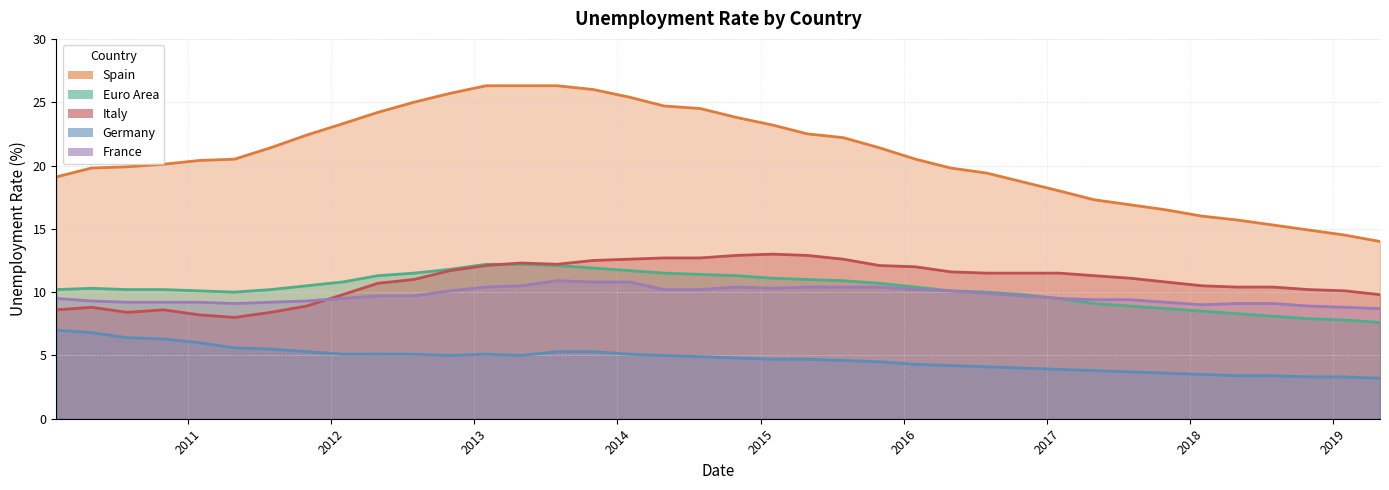

True or false: 1Euro Area and 2France intersect in this chart.

False